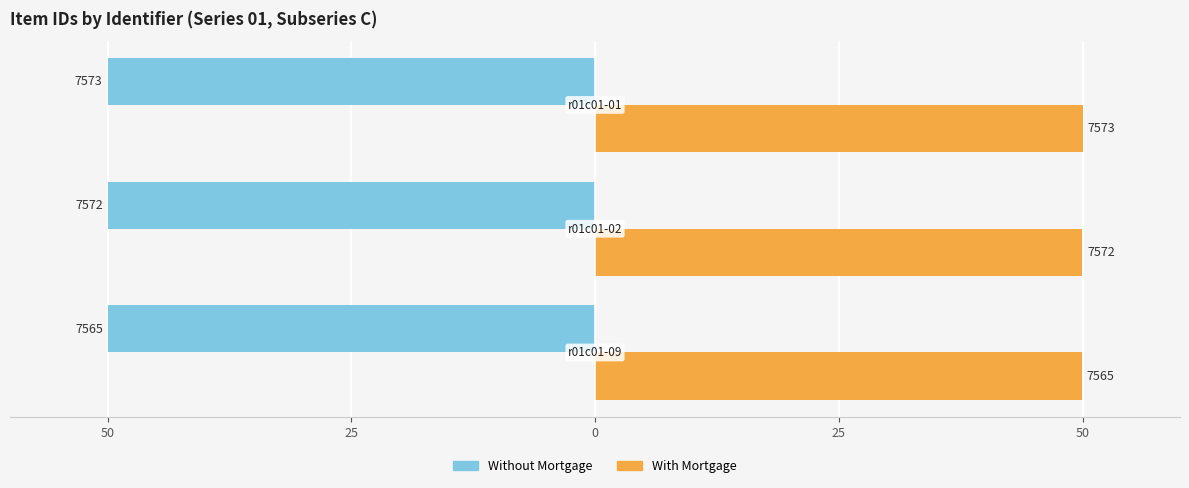

Rank the series by their maximum value, from highest to lowest.

With Mortgage, Without Mortgage